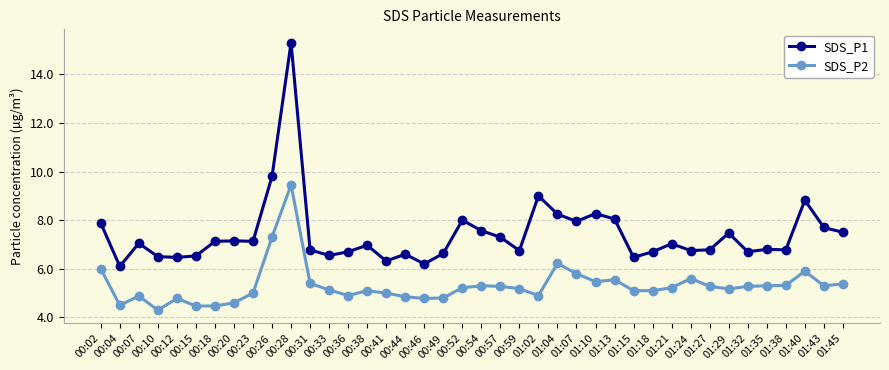

Which series has the largest range (max minus min)?

SDS_P1